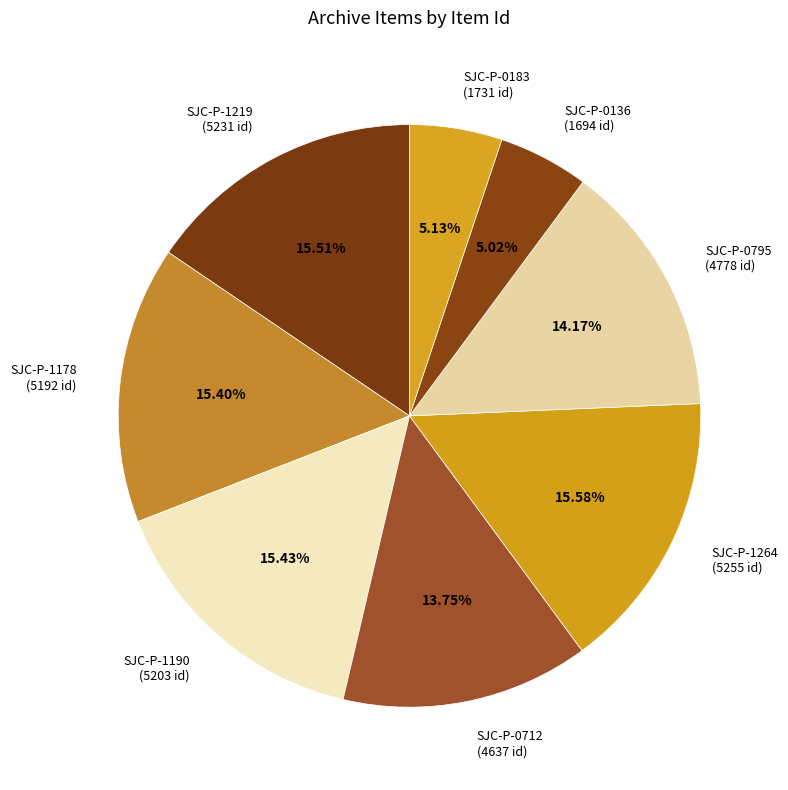

How many slices are in this pie chart?

8